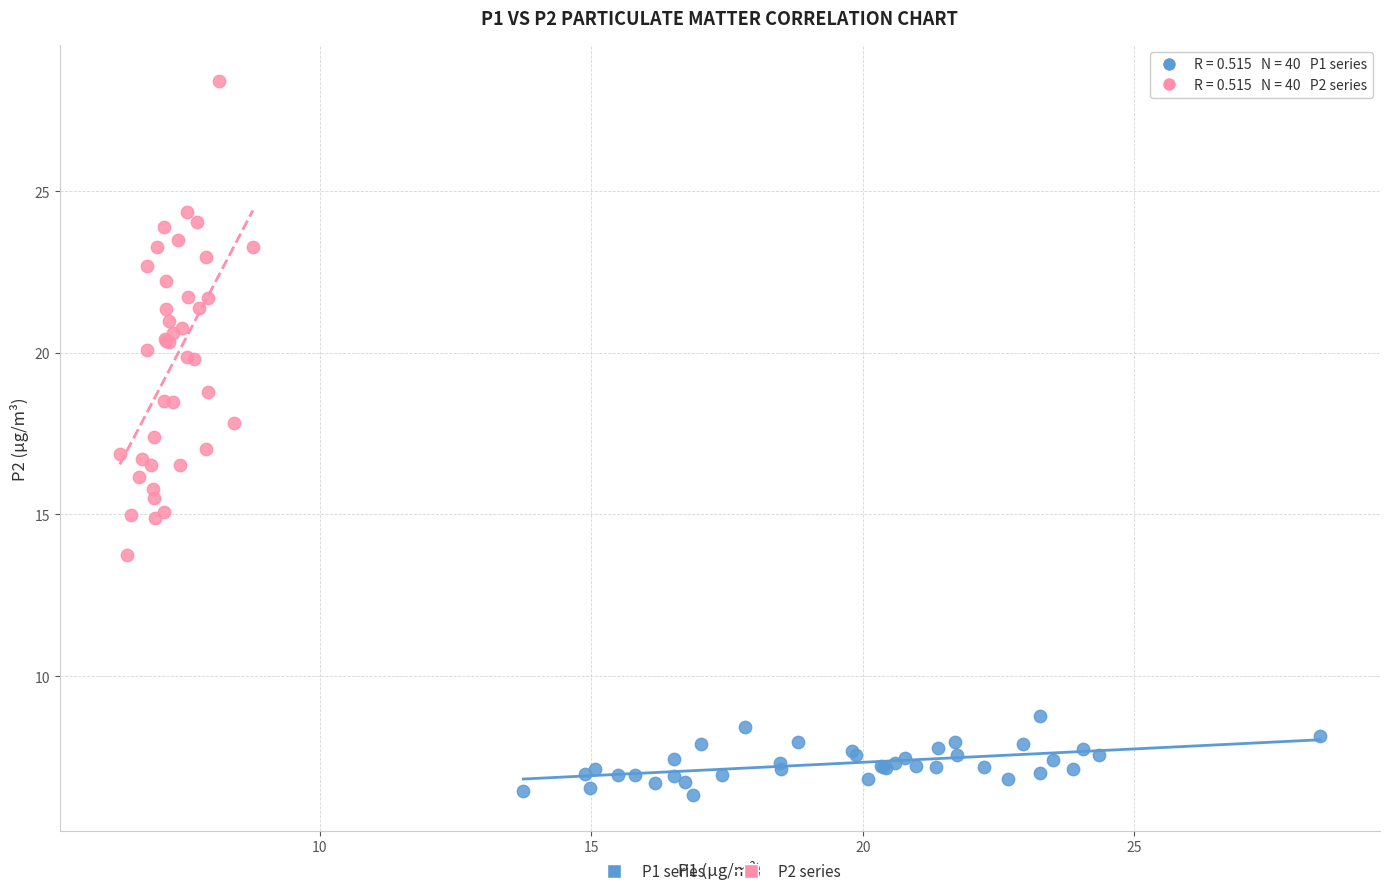

What are all the series names shown in the legend?

P1 series, P2 series